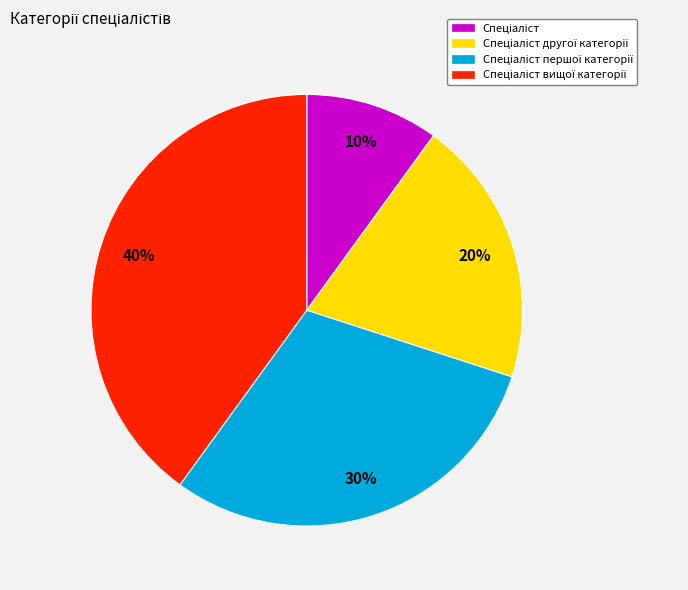

Count the number of slices in the pie.

4